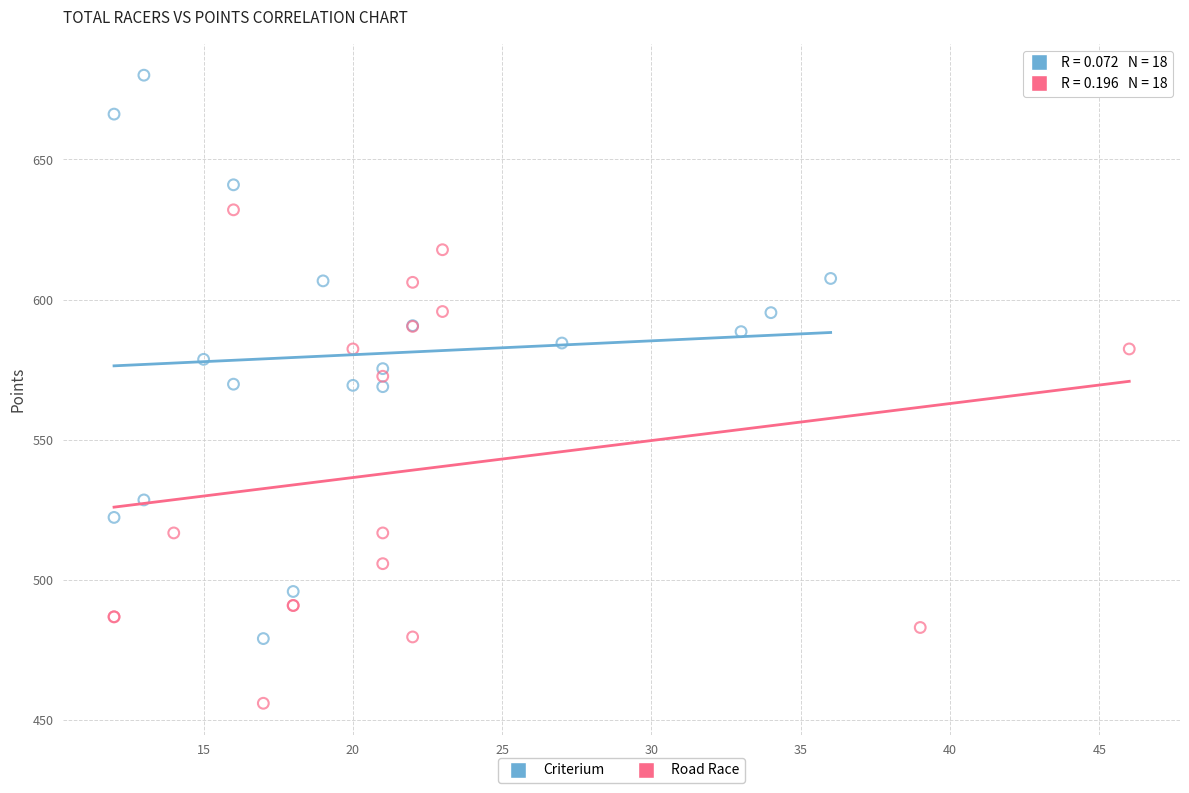

Which series has the widest spread of Y values?

Criterium